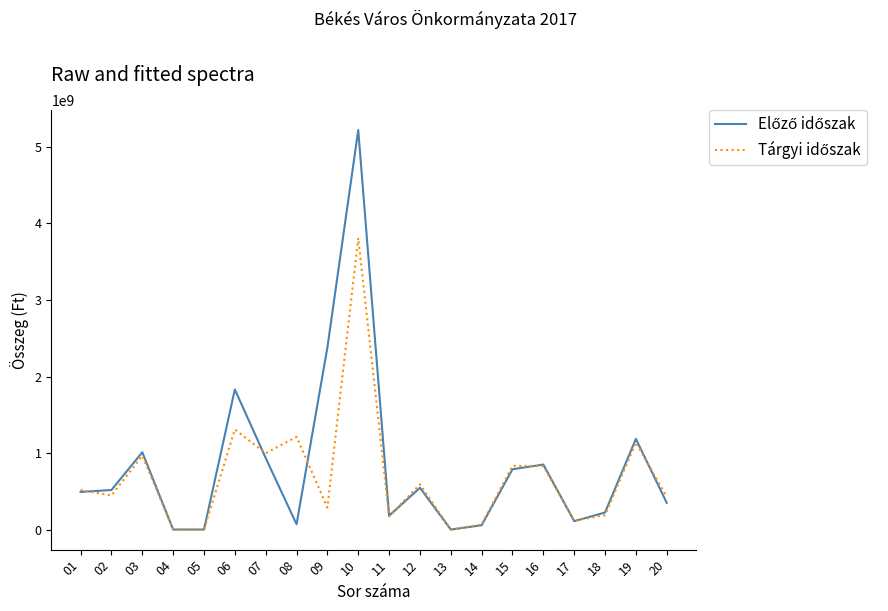

At which category is the sum across all series the highest?

10